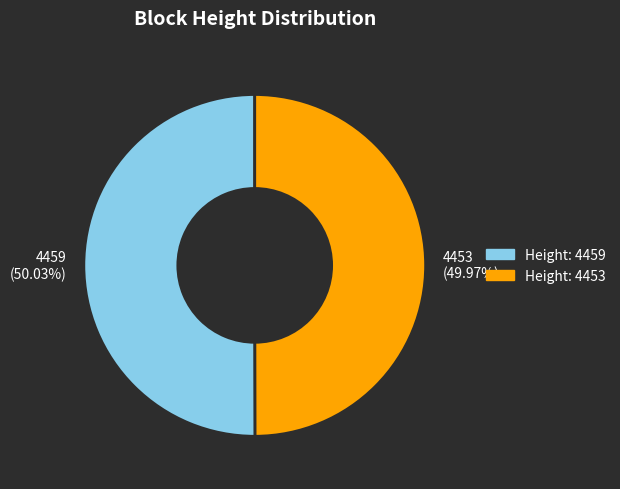

Count the number of slices in the pie.

2